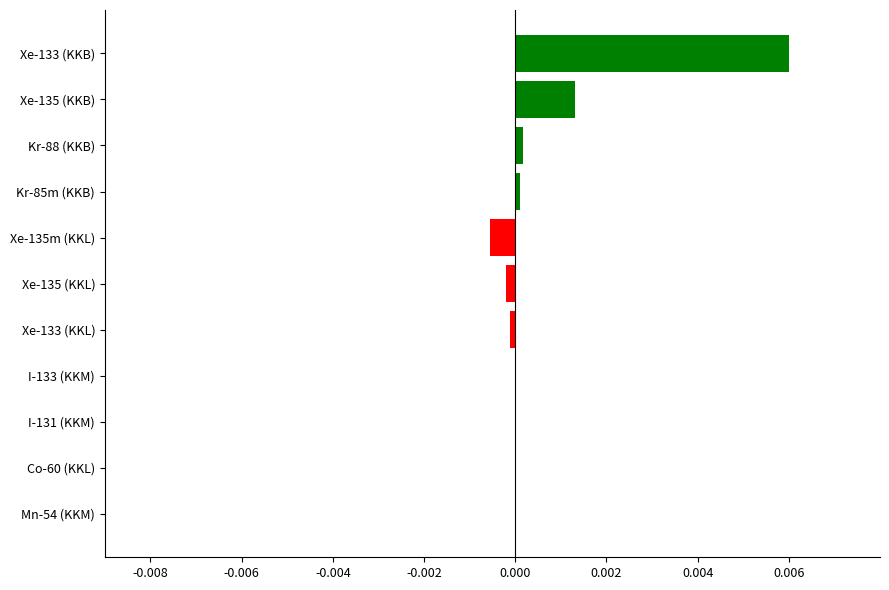

Is it true that the value at I-133 (KKM) is 0.0?

True